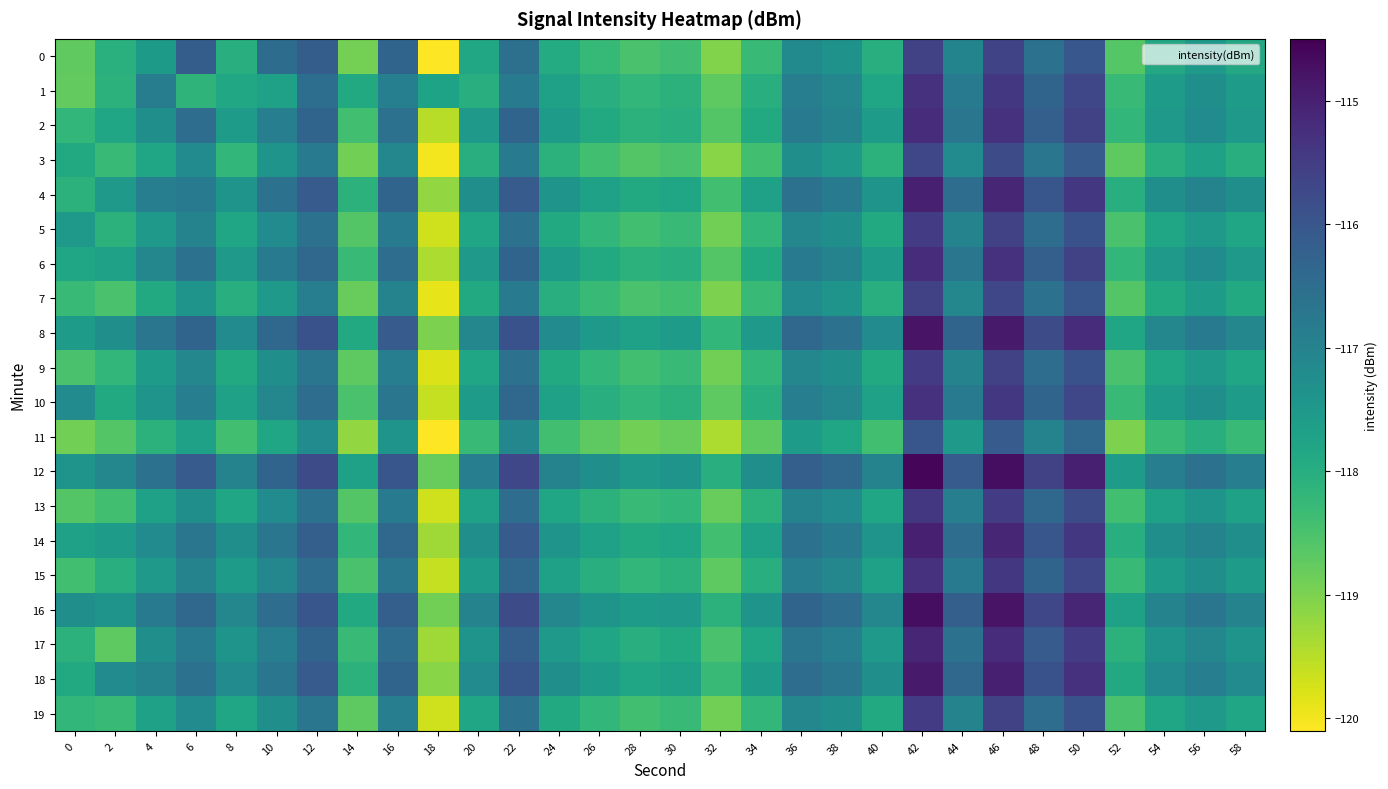

What is the smallest value displayed?

-120.3